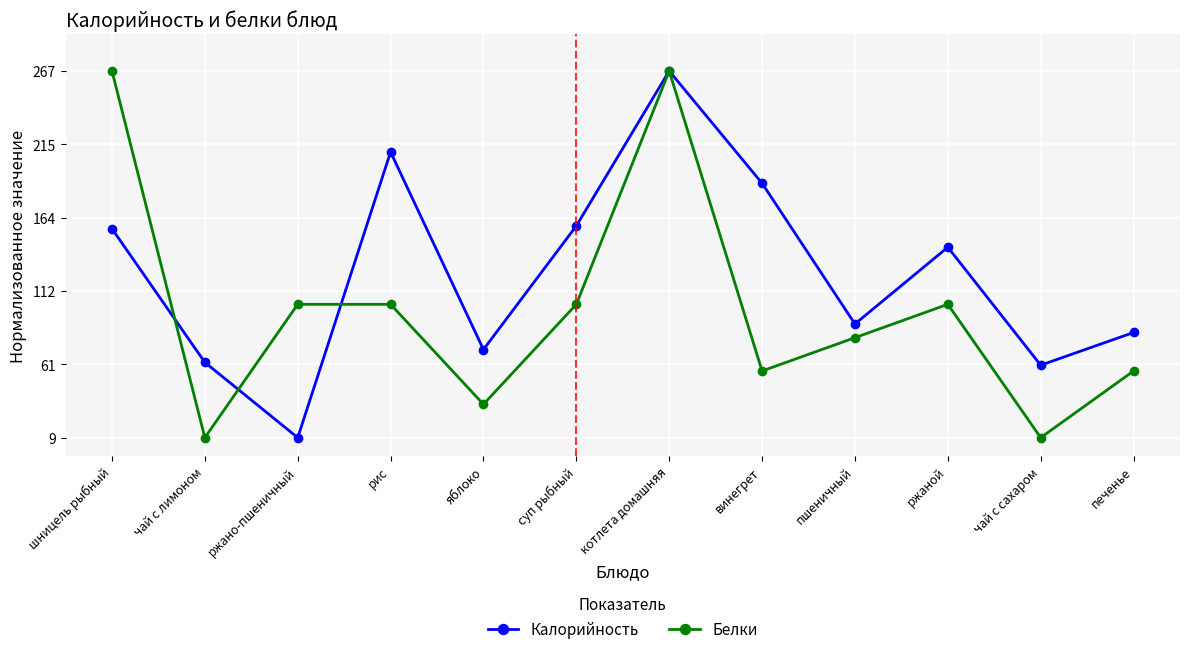

Which series ends up on top after the final intersection of Белки and Калорийность?

Калорийность